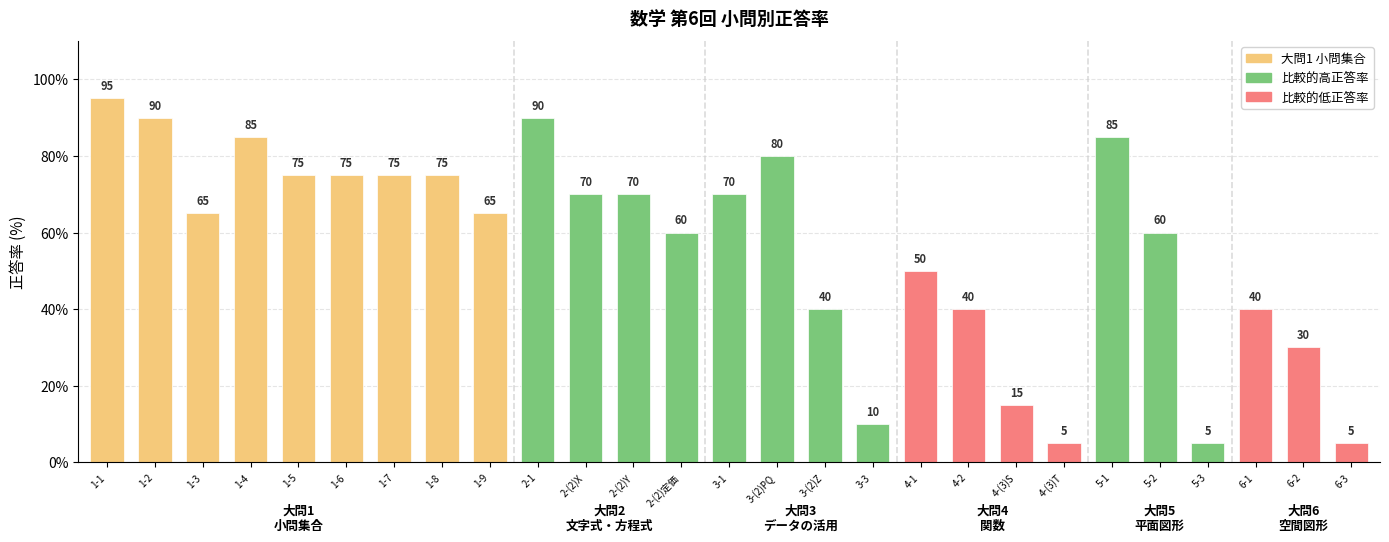

Is it true that the value at 2-(2)X is 115?

False